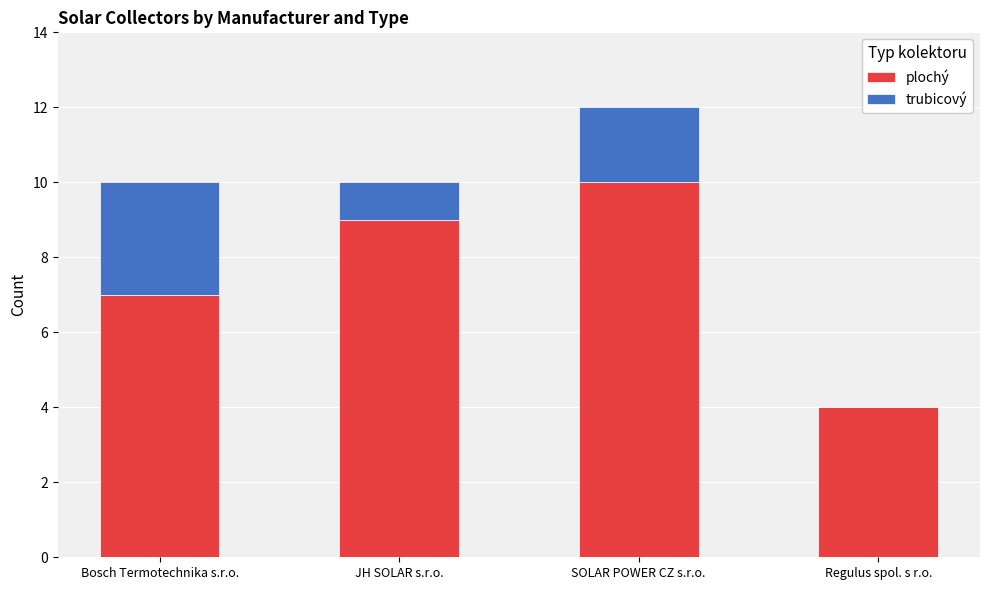

What is the sum of all plochý values?

30